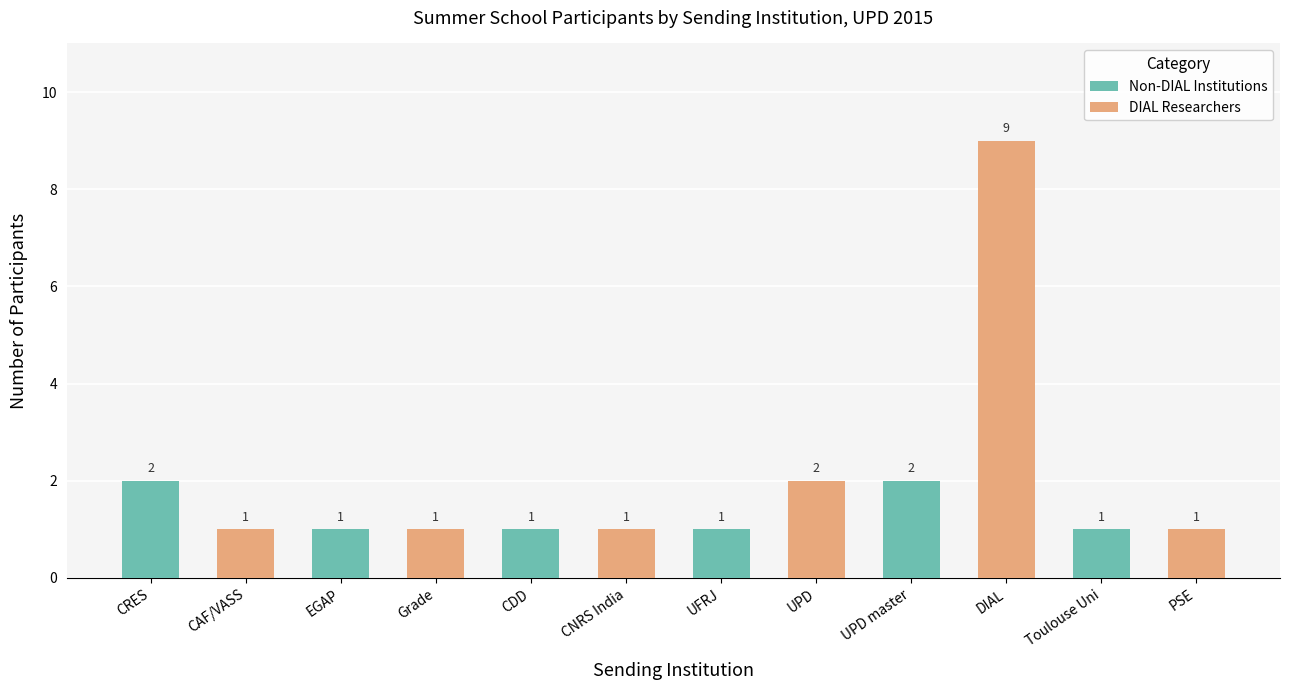

Count the number of data series in this chart.

2